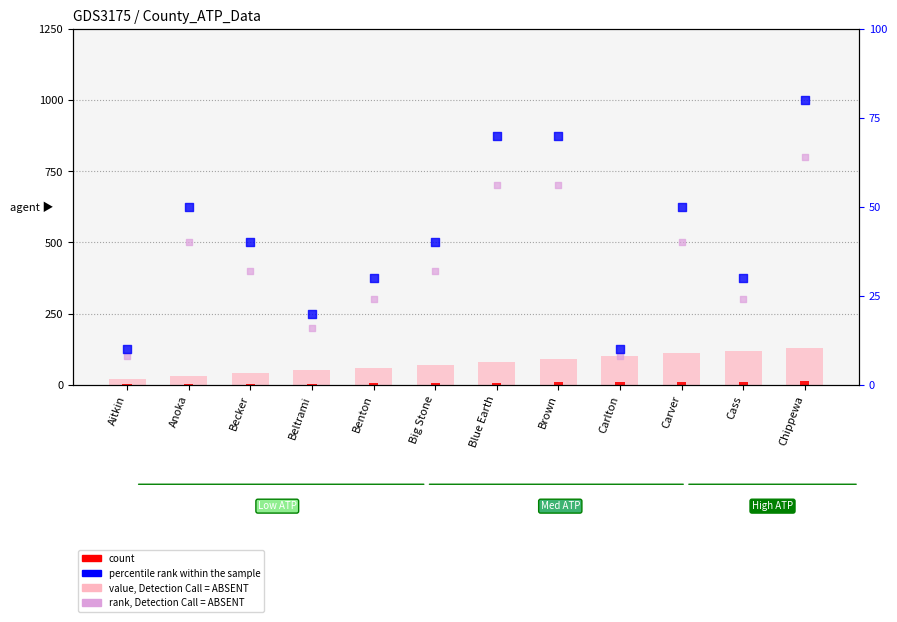

Is the value of rank, Detection Call = ABSENT at Cass greater than the value of percentile rank within the sample at Beltrami?

Yes